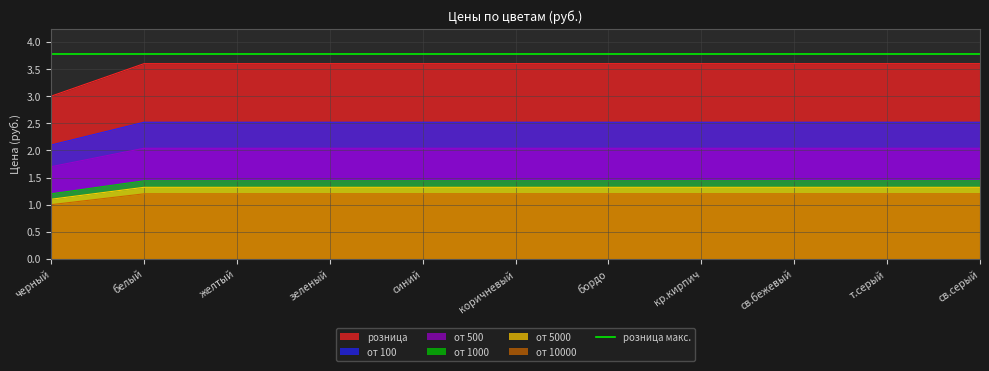

True or false: от 100 has more than 0 points higher than both neighbors.

False